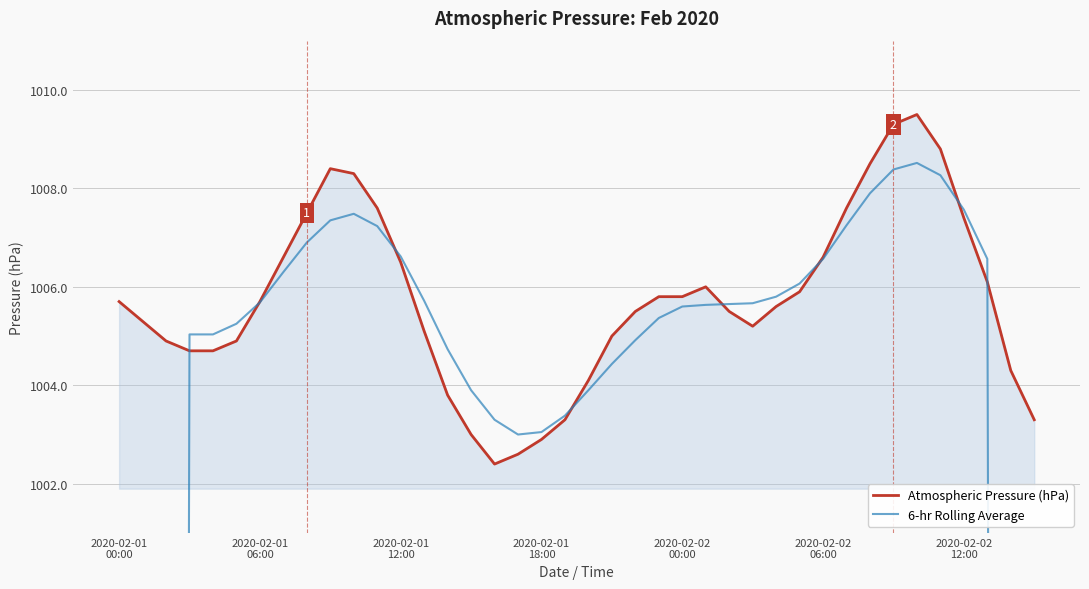

True or false: 6-hr Rolling Average has more than 2 interior local peaks.

False